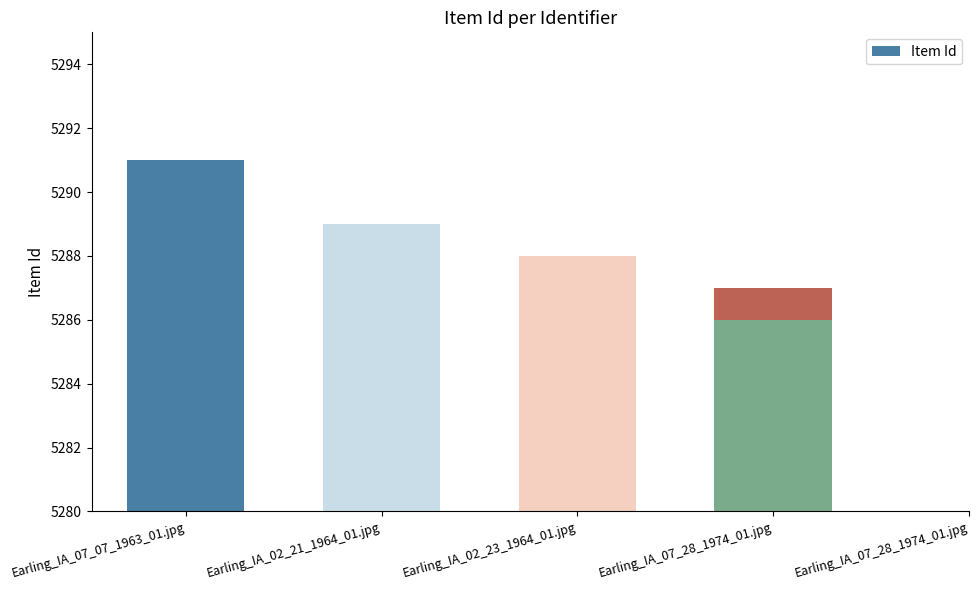

What is the approximate value at Earling_IA_07_07_1963_01.jpg?

5291